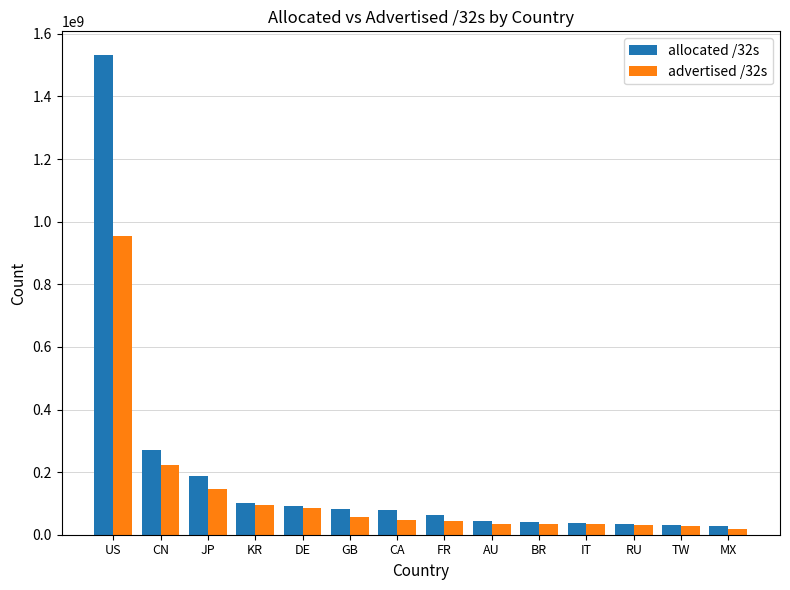

At which category is the sum across all series the highest?

US